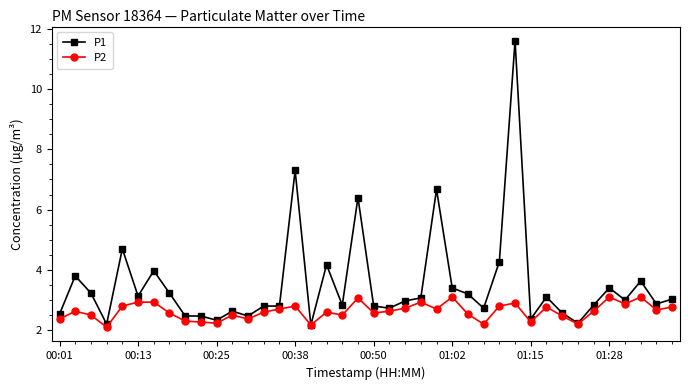

What is the value of the P1 point at the 6th from the left?

3.1